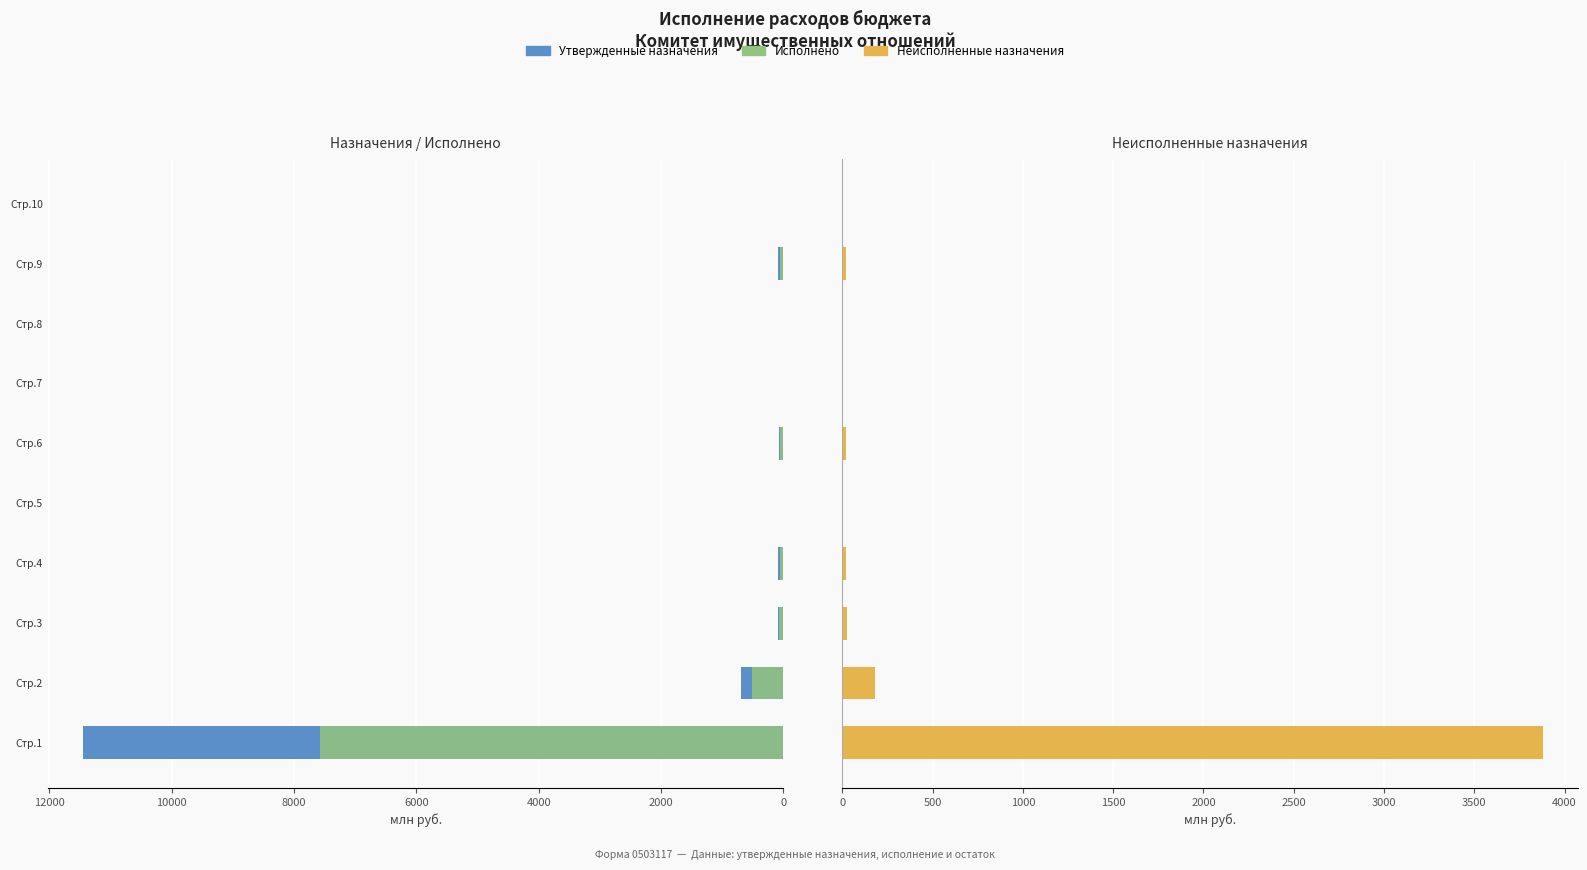

How many values in Неисполненные назначения are above zero?

9